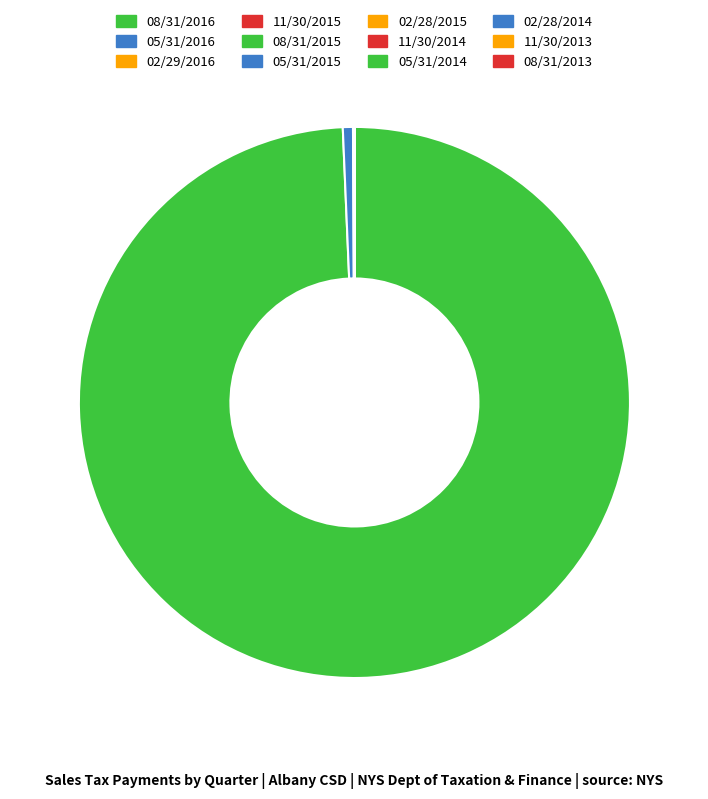

Does 05/31/2016 represent more than half of the total?

No